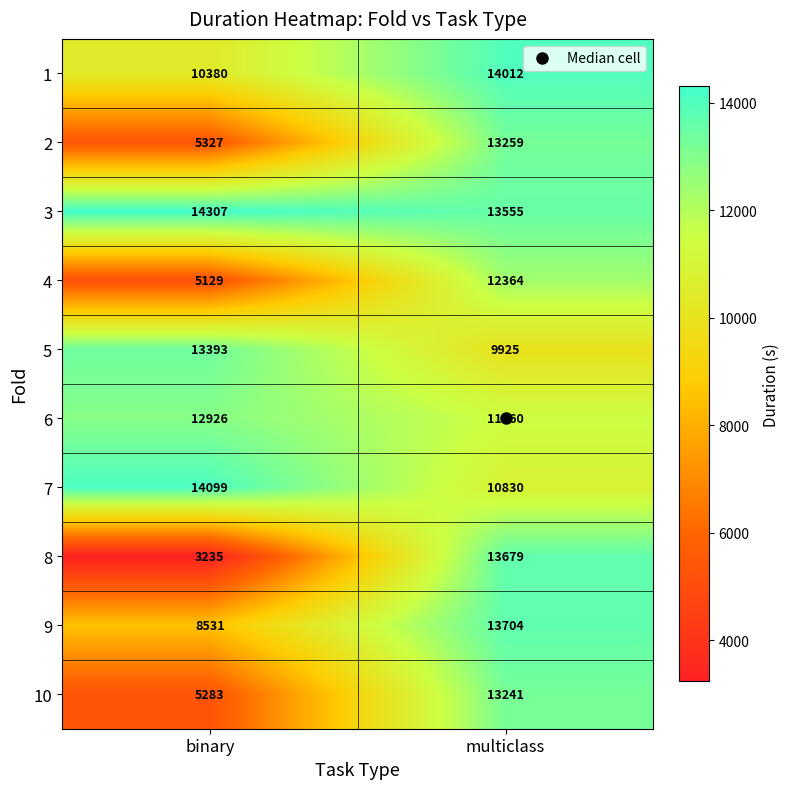

The 3 series shows 14307 at binary. True or false?

True